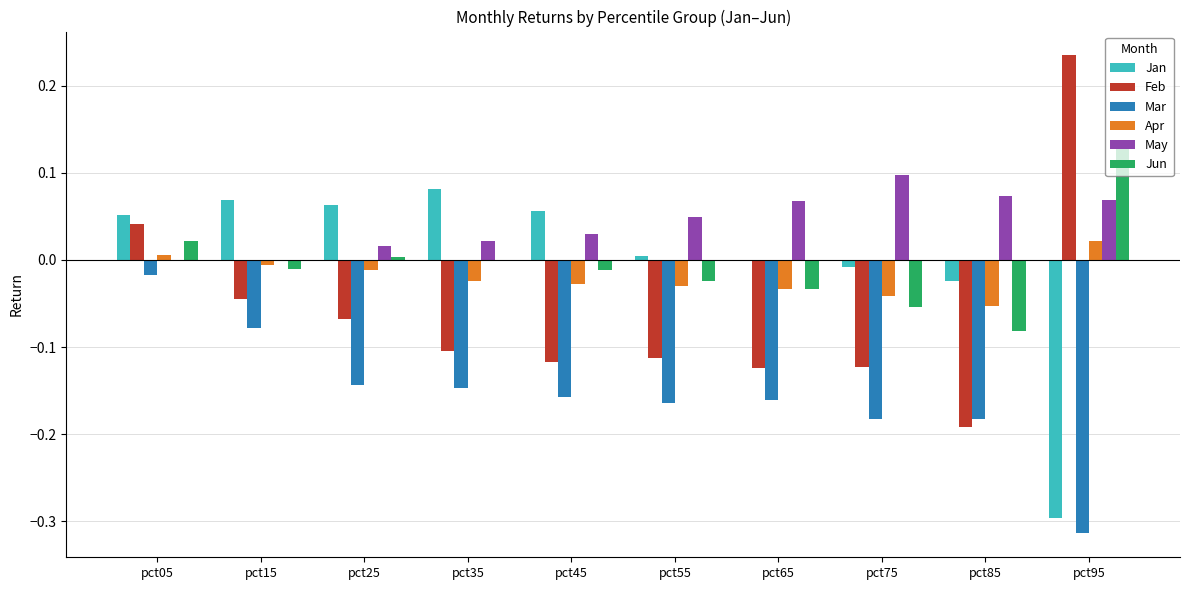

At which category is the sum across all series the highest?

pct05